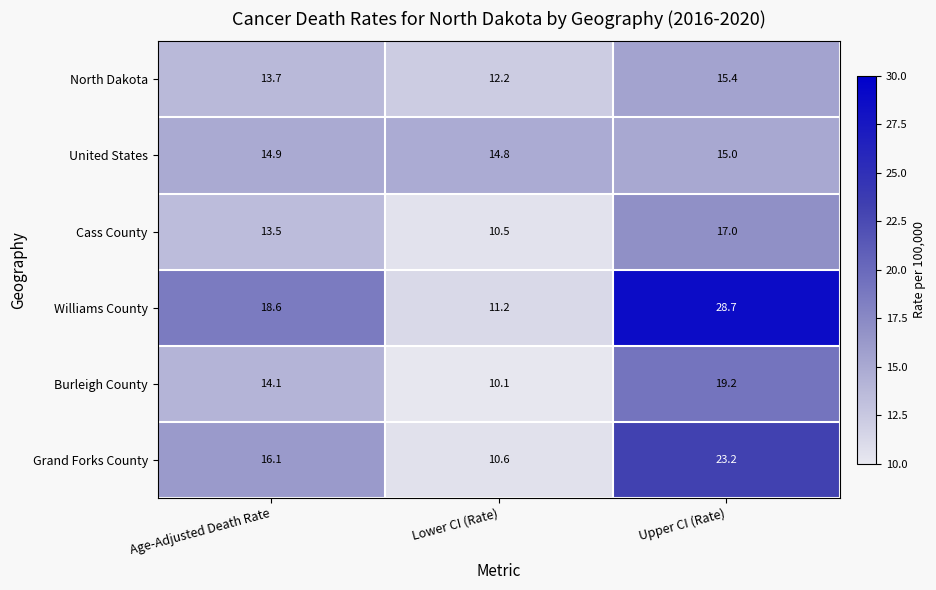

At which label is United States closest to 14?

Lower CI (Rate)